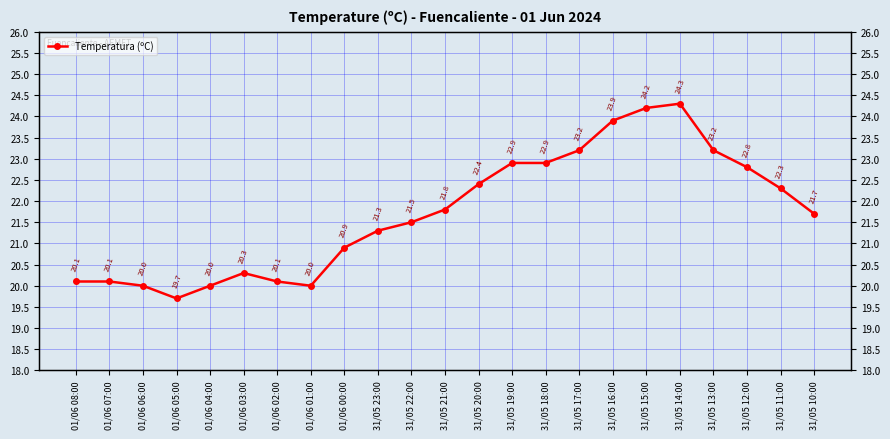

True or false: the data shows 40.8 at 31/05 12:00.

False